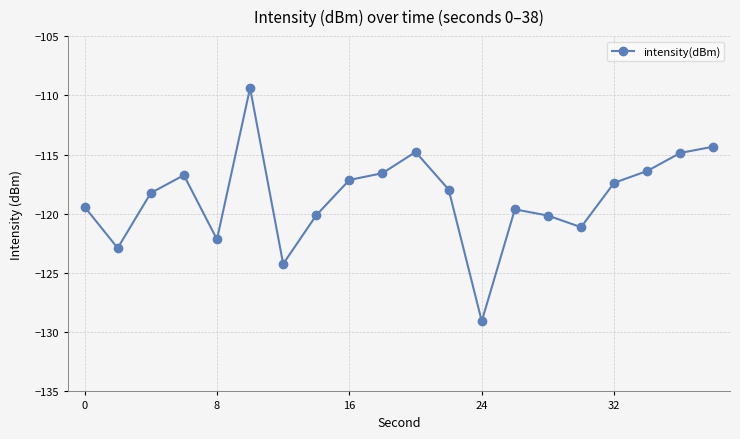

What is the minimum value shown in the chart?

-129.1